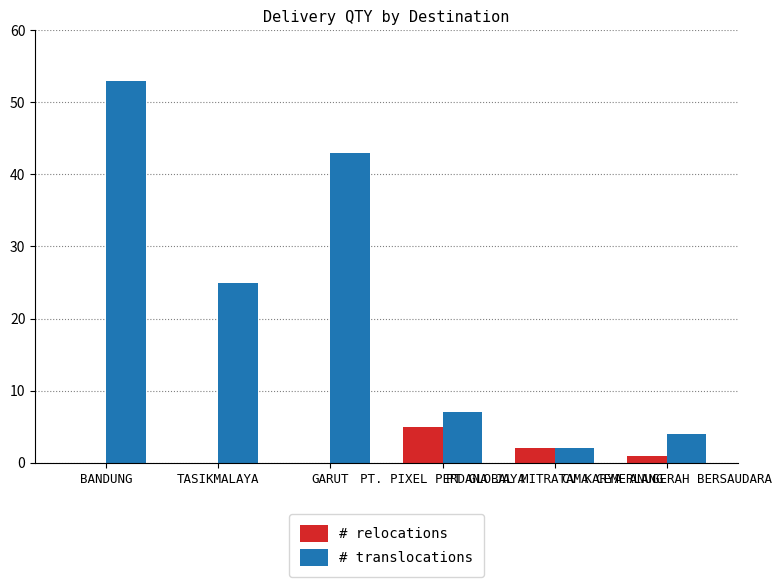

Is the value of # translocations at PT. PIXEL PERDANA JAYA greater than the value of # relocations at PT GLOBAL MITRATAMA CEMERLANG?

Yes